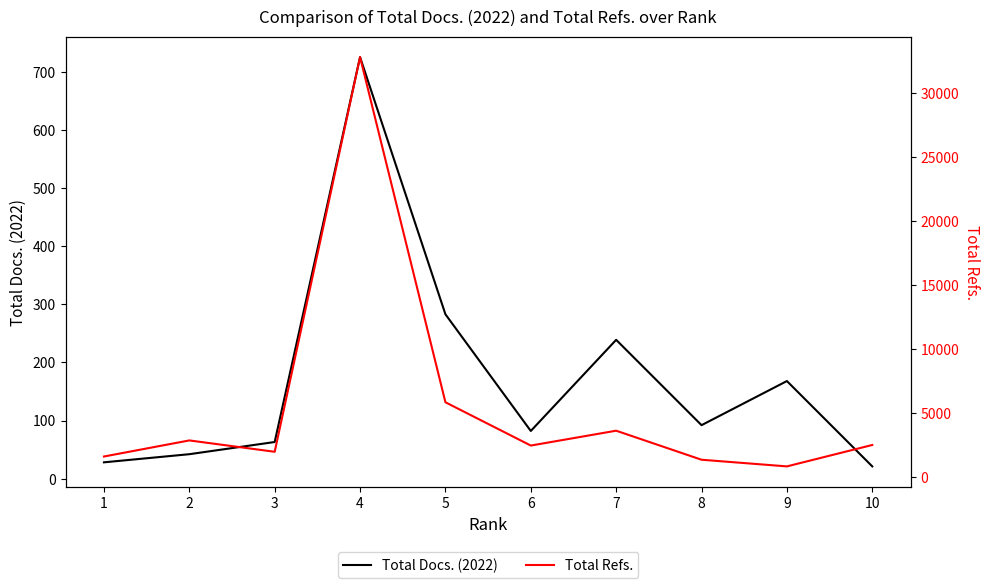

True or false: Total Refs. and Total Docs. (2022) cross at least once.

False